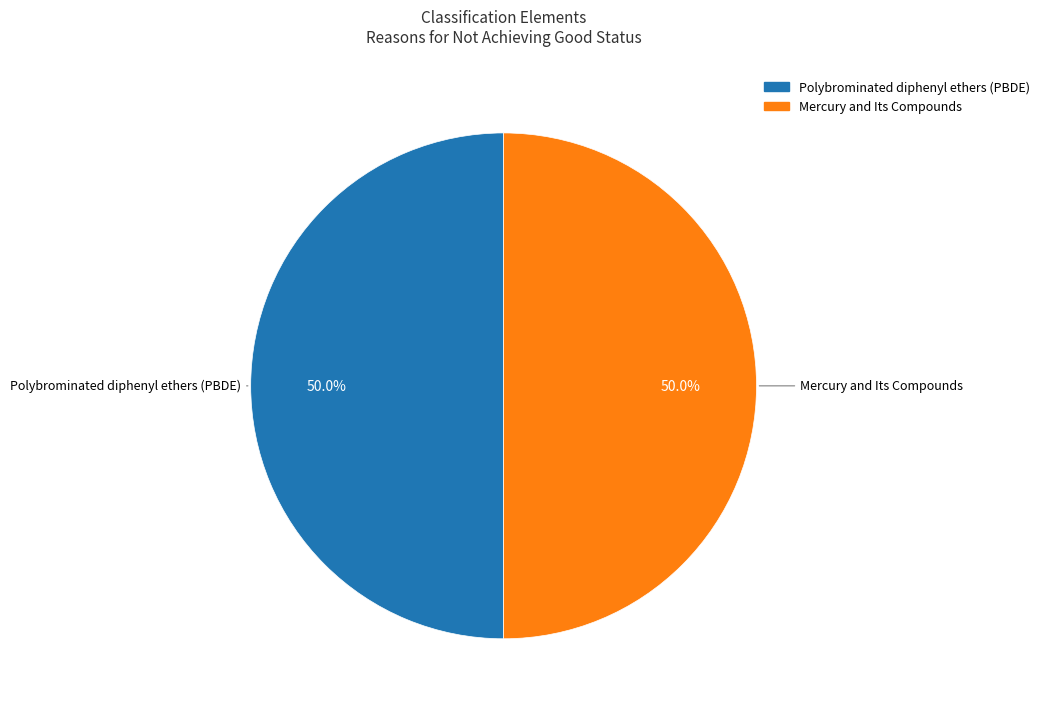

Is it true that Mercury and Its Compounds is 55% of the pie?

False